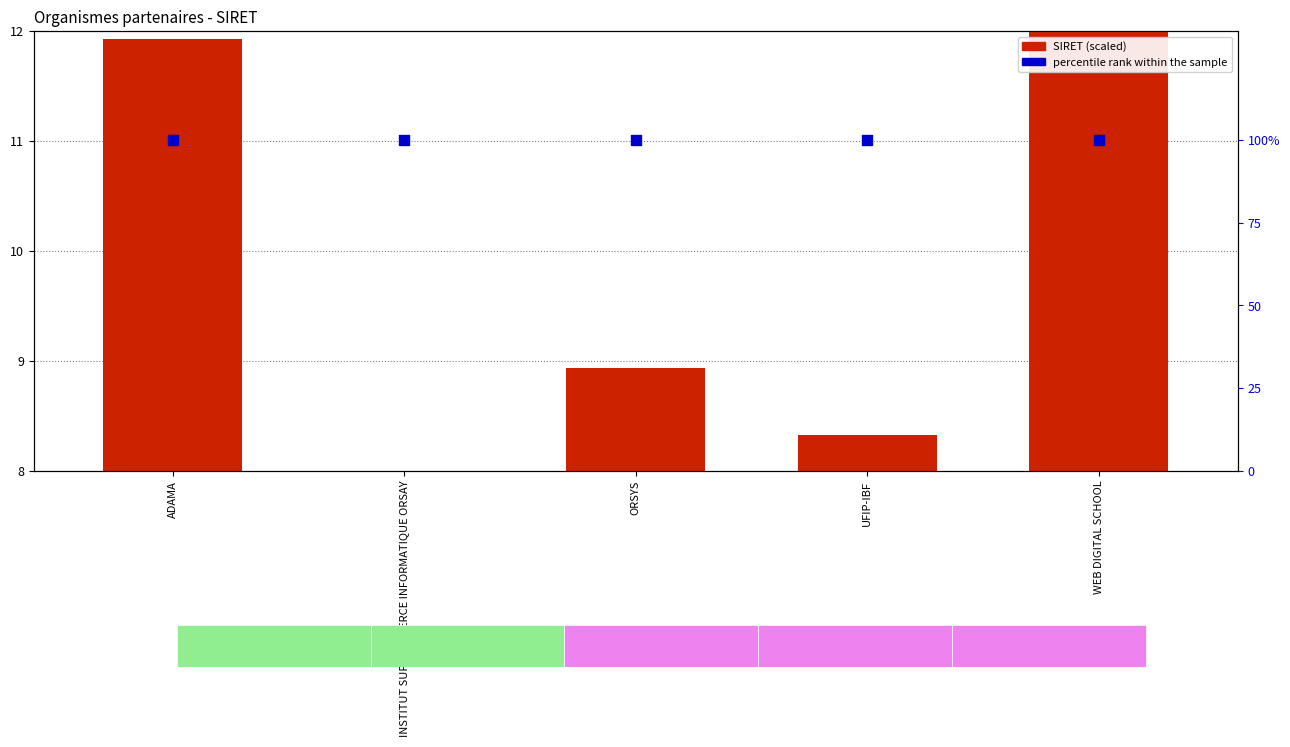

Is the value of percentile rank within the sample at WEB DIGITAL SCHOOL greater than the value of SIRET (scaled) at INSTITUT SUP COMMERCE INFORMATIQUE ORSAY?

Yes